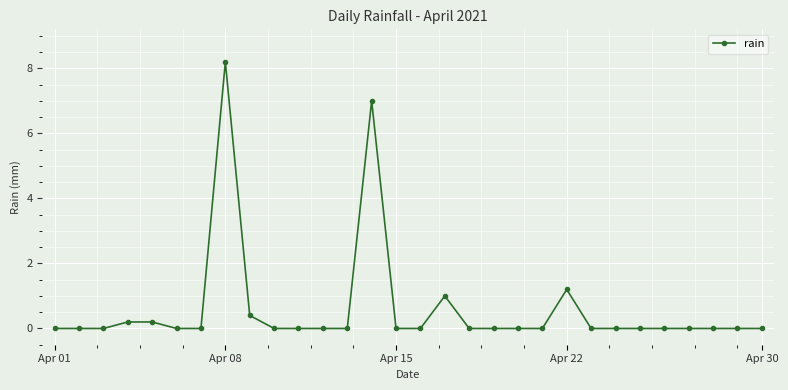

What is the value of the 5th point from the left?

0.2